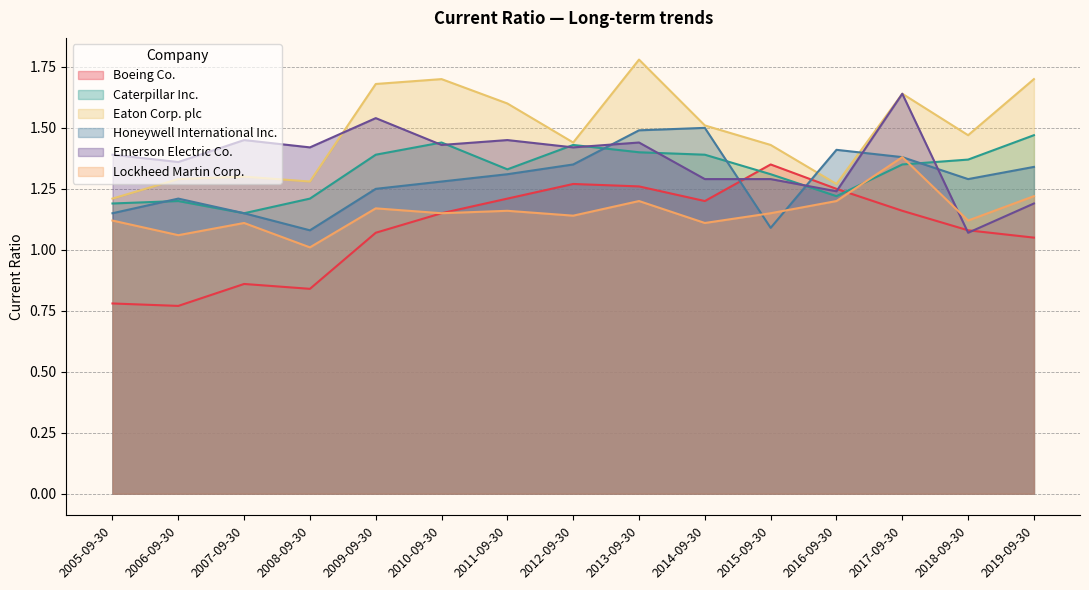

What is the maximum value shown in the chart?

1.8